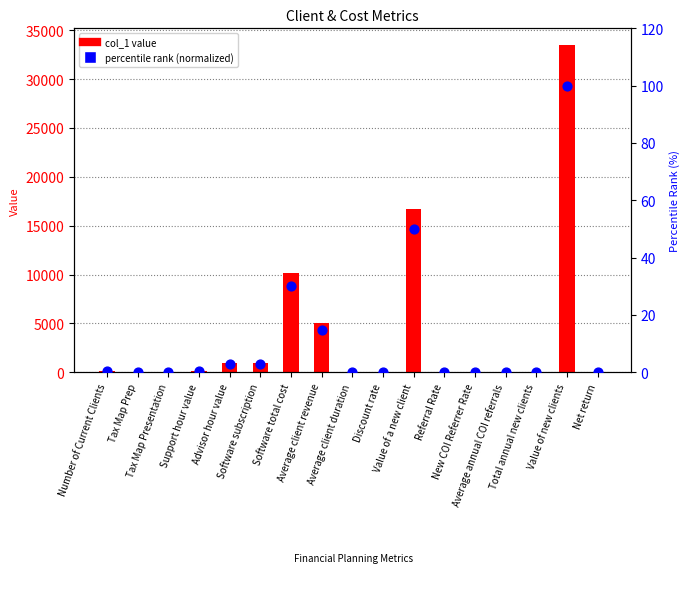

Is the value of col_1 value at Average annual COI referrals greater than the value of percentile rank (normalized) at Software total cost?

No